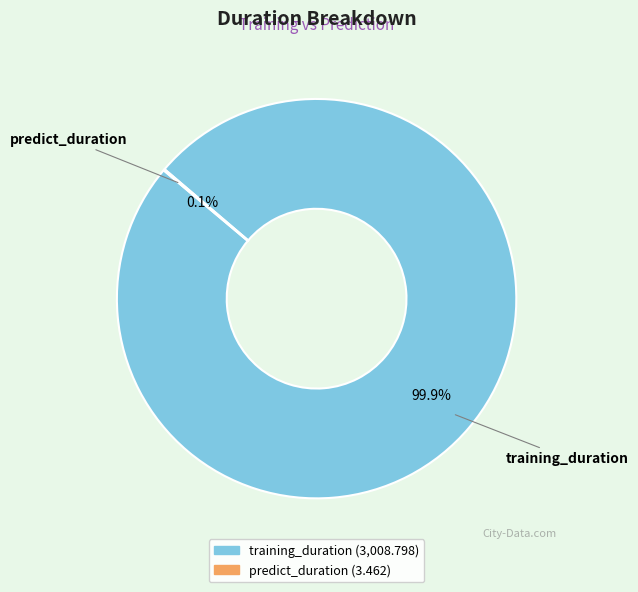

What percentage is NOT represented by training_duration?

0.1%